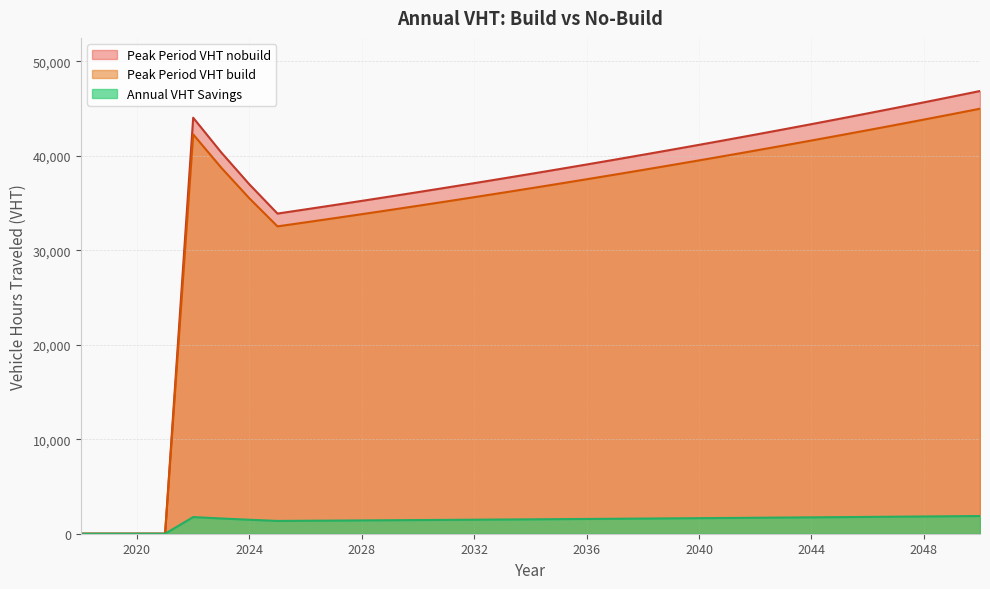

What is the value of the Peak Period VHT nobuild point at the 25th from the left?

42244.9